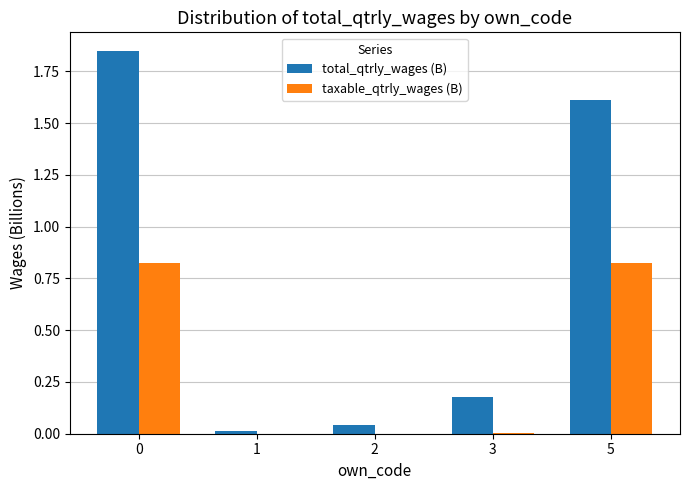

How many distinct data groups are displayed?

2